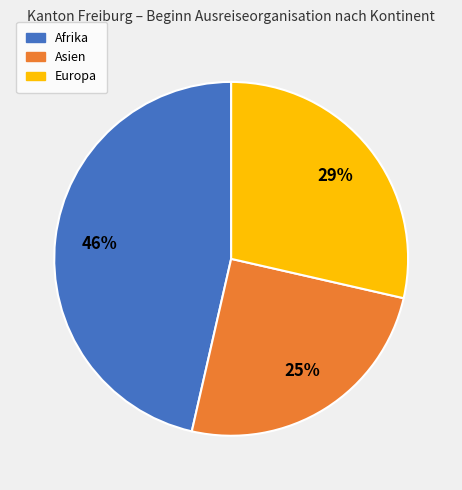

True or false: Europa accounts for 29% of the total.

True